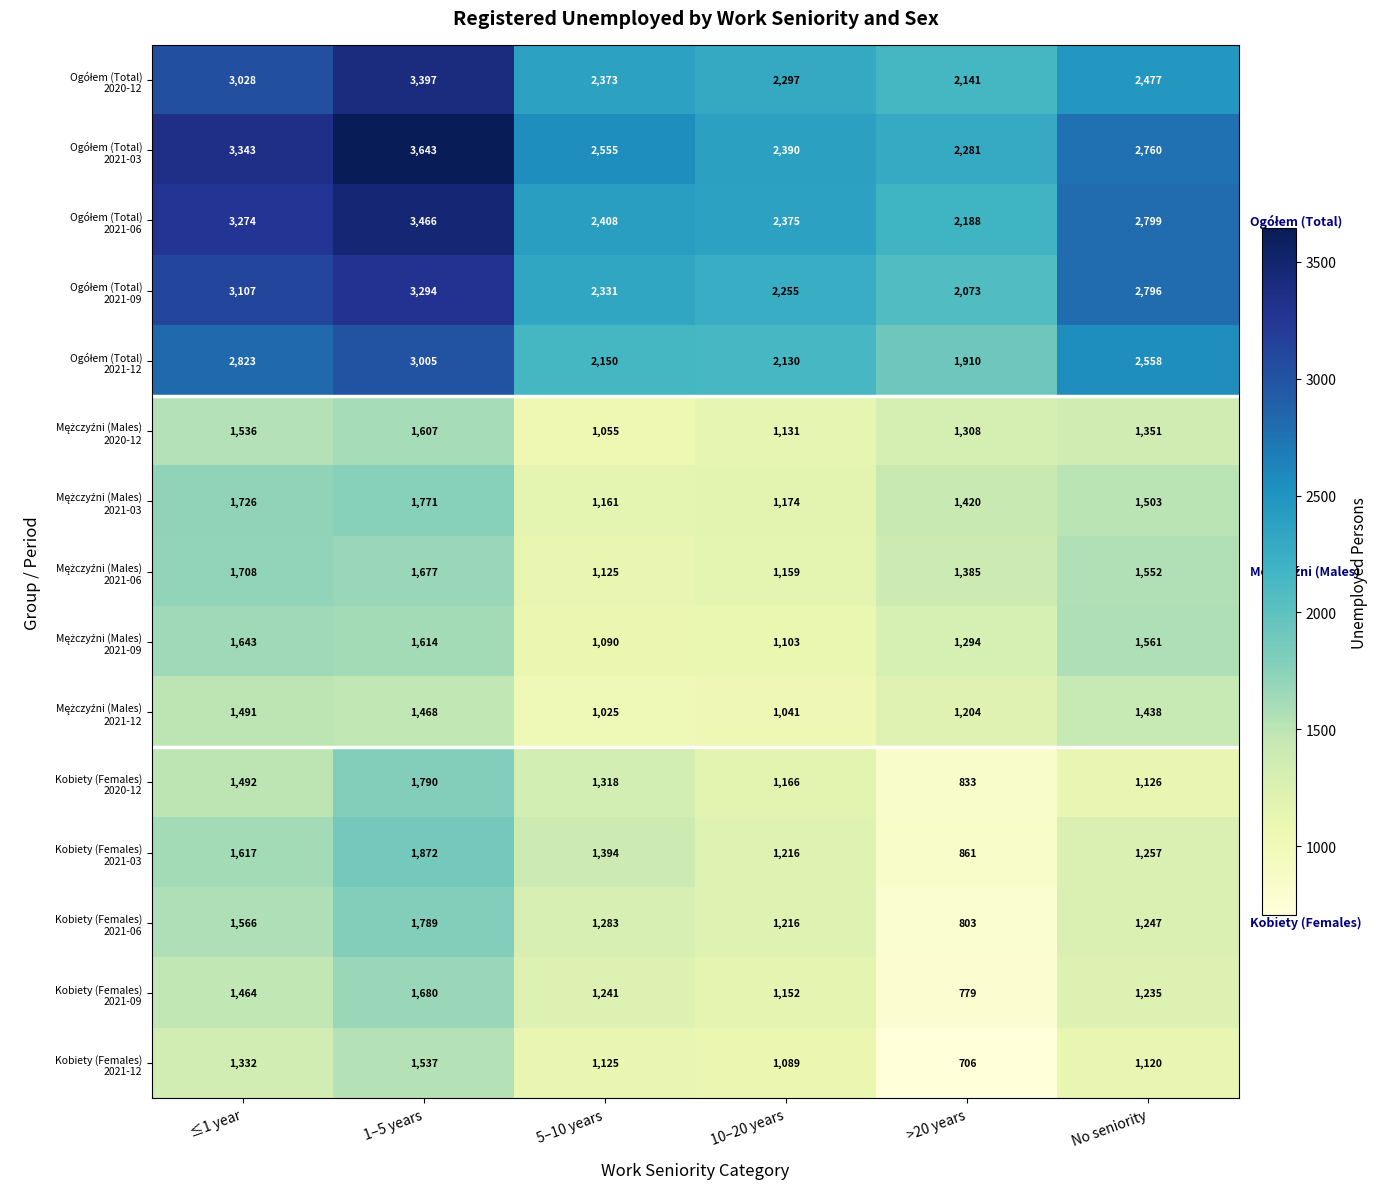

Which label corresponds to the largest value in the chart?

1–5 years